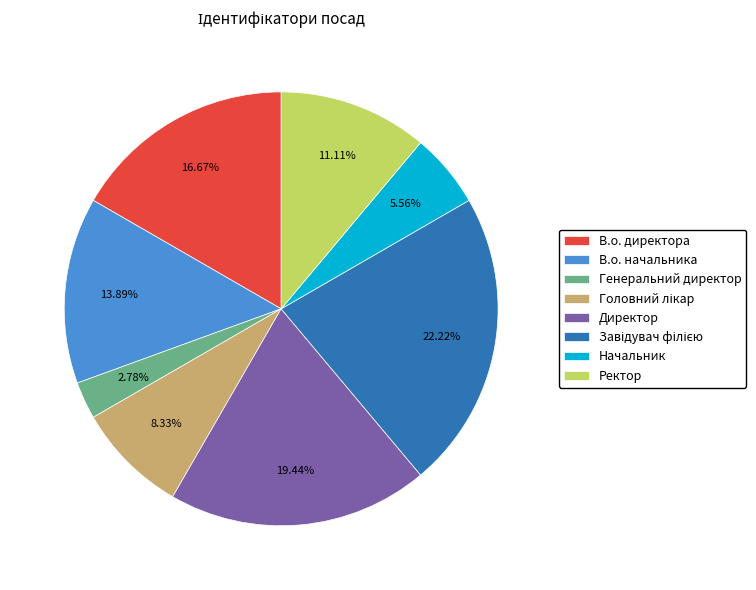

Is there a majority slice in this chart?

No